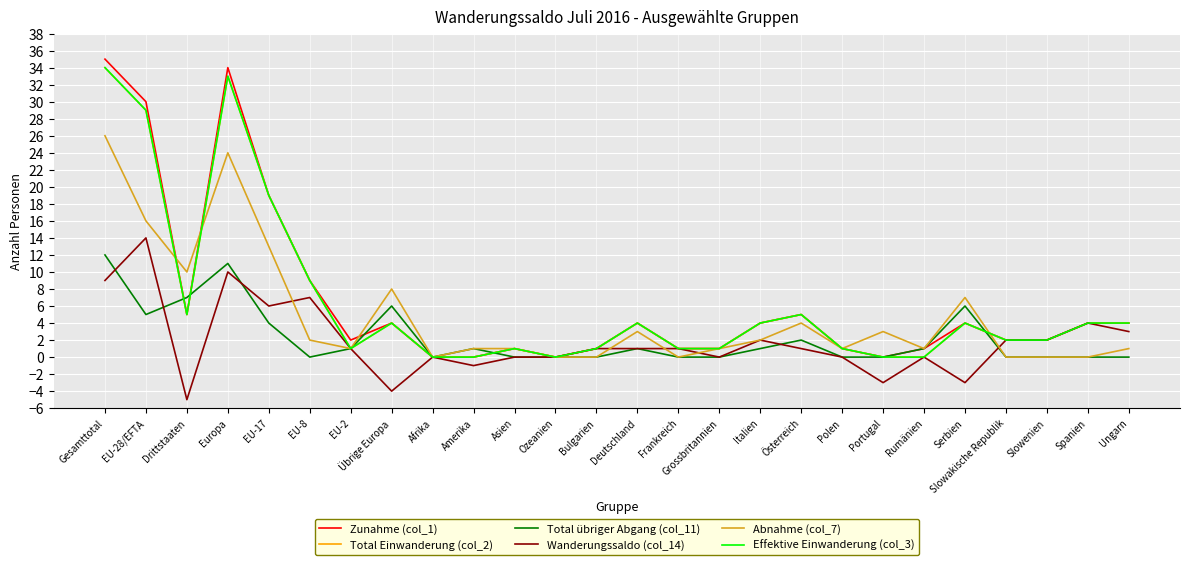

What is the difference between the Zunahme (col_1) values at Übrige Europa and EU-17?

15